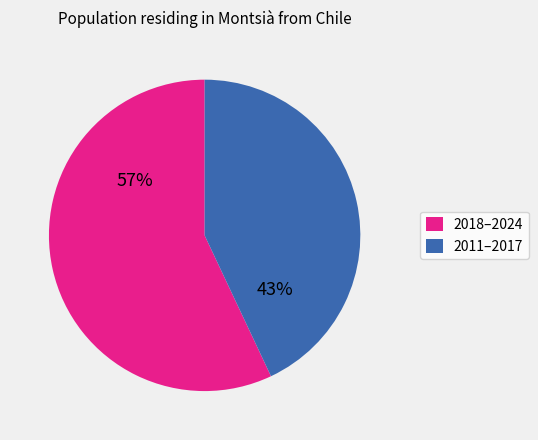

The 2018–2024 slice represents 66% of the pie. True or false?

False